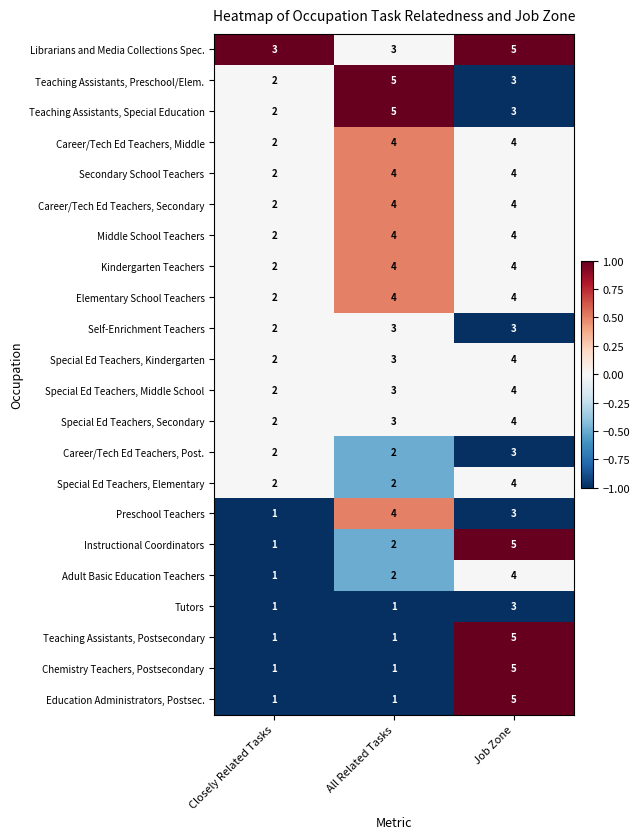

What is the sum of the Teaching Assistants, Postsecondary values at Closely Related Tasks and Job Zone?

6